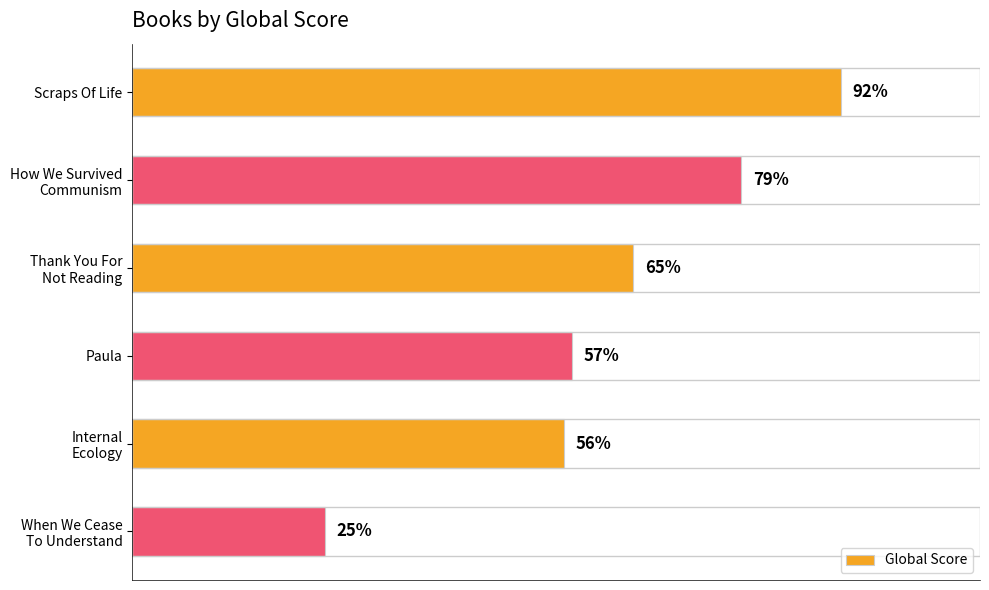

Where is the data nearest to the value 58?

Paula